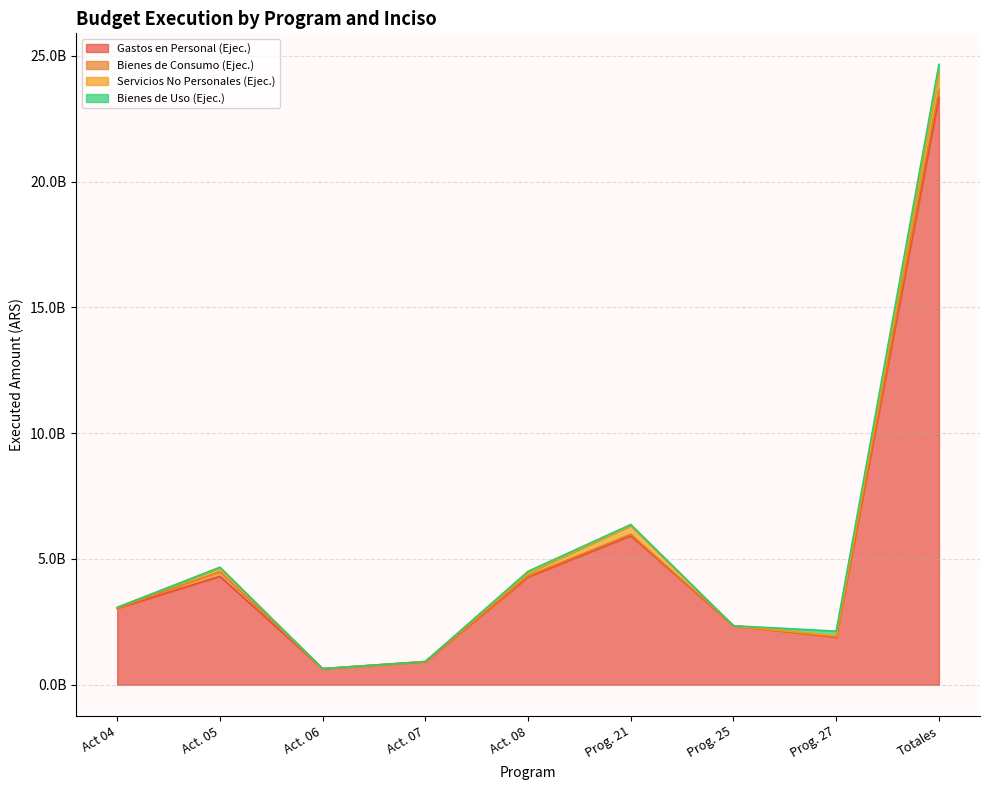

Which series has the widest spread of values?

Gastos en Personal (Ejec.)